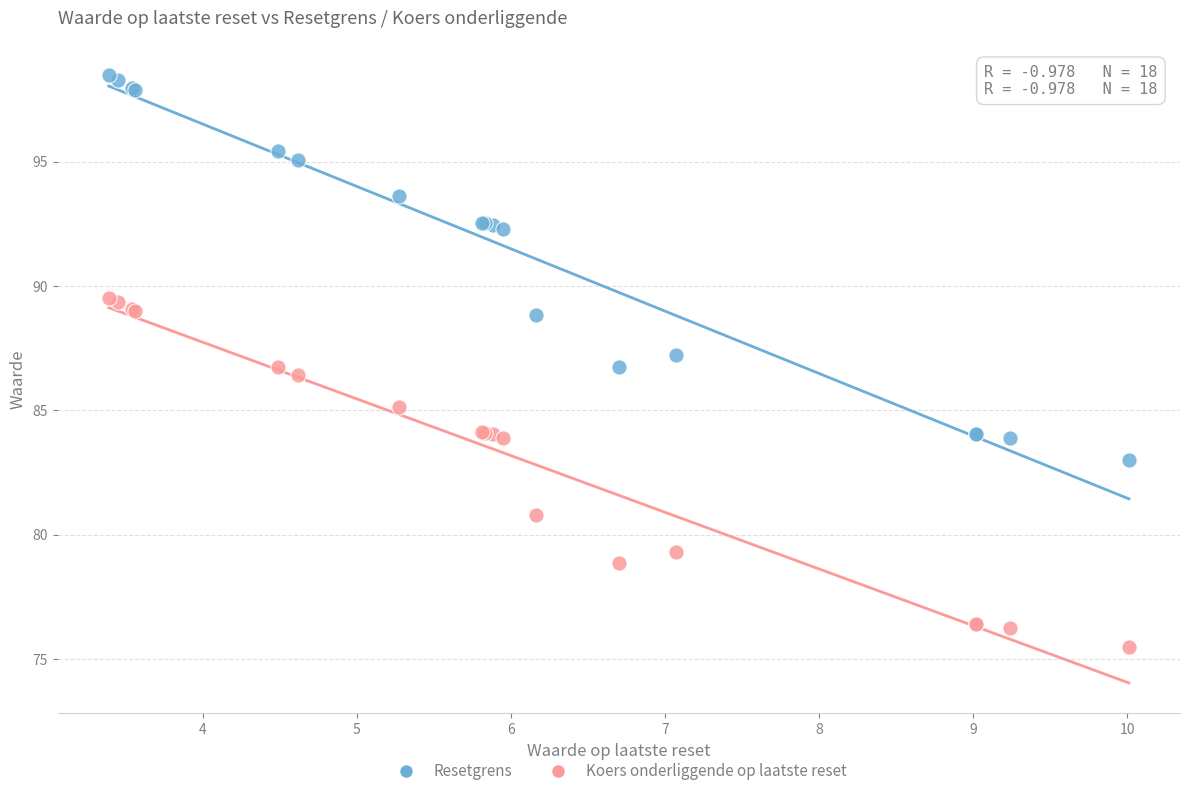

Which series reaches the maximum Y coordinate?

Resetgrens